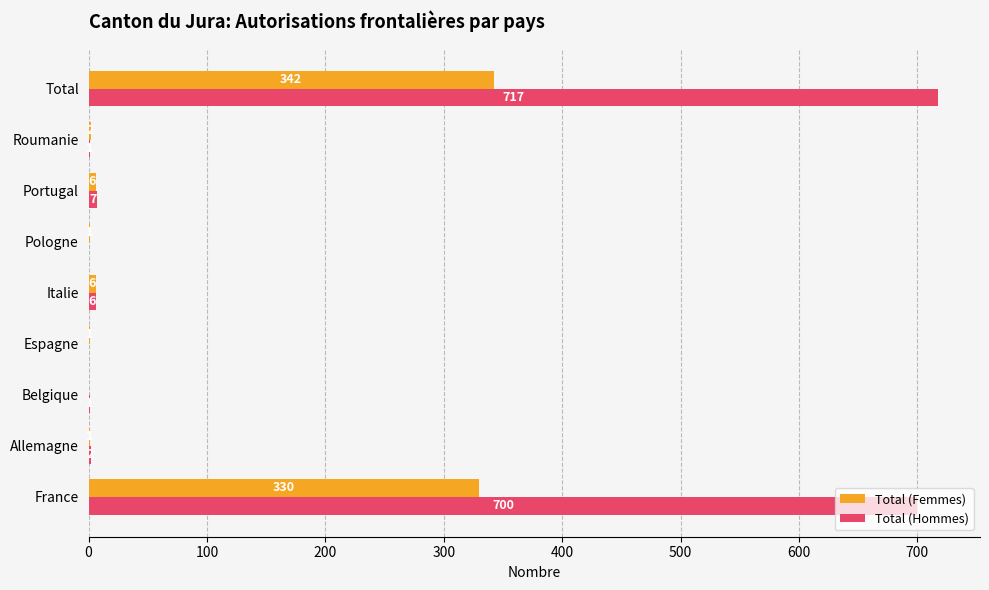

At which label does Total (Hommes) reach its peak?

Total